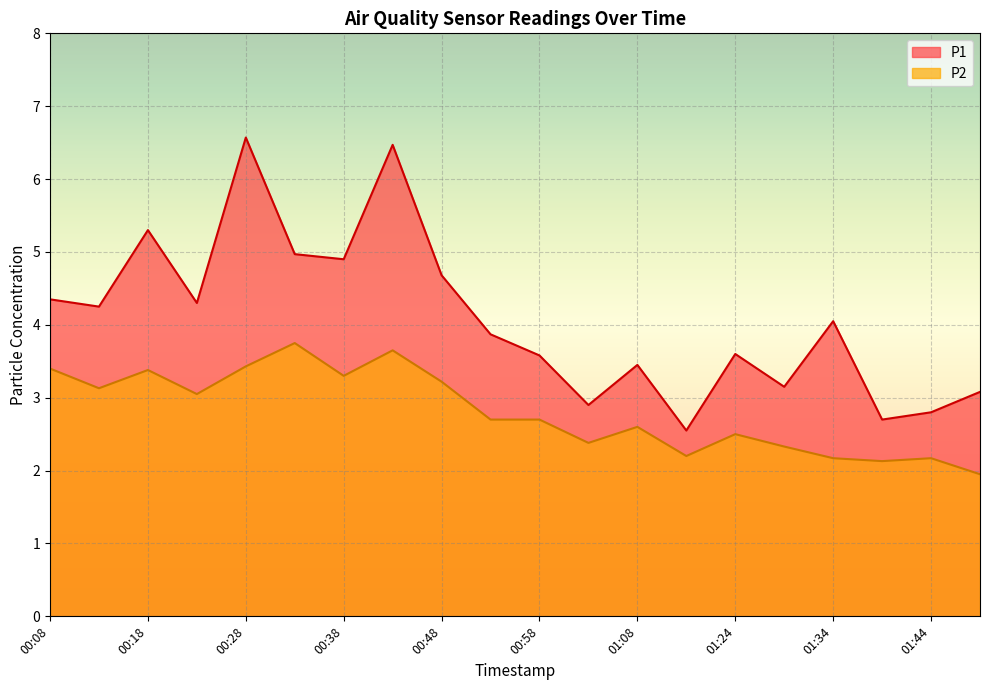

What is the label of the 3rd point from the right?

01:39